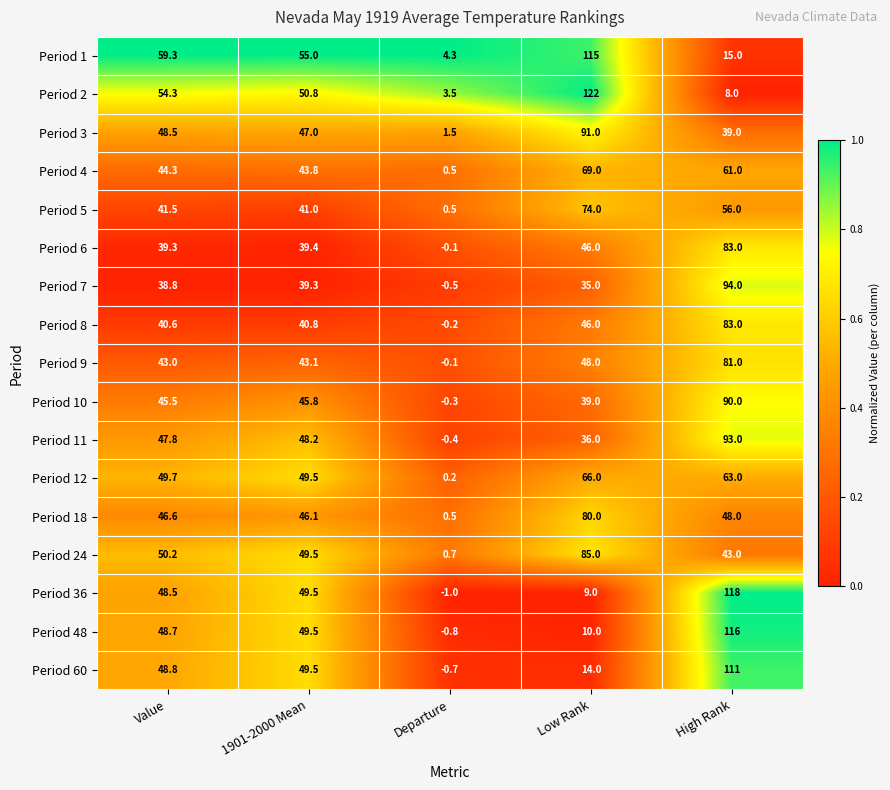

What is the sum of all Period 7 values?

206.6